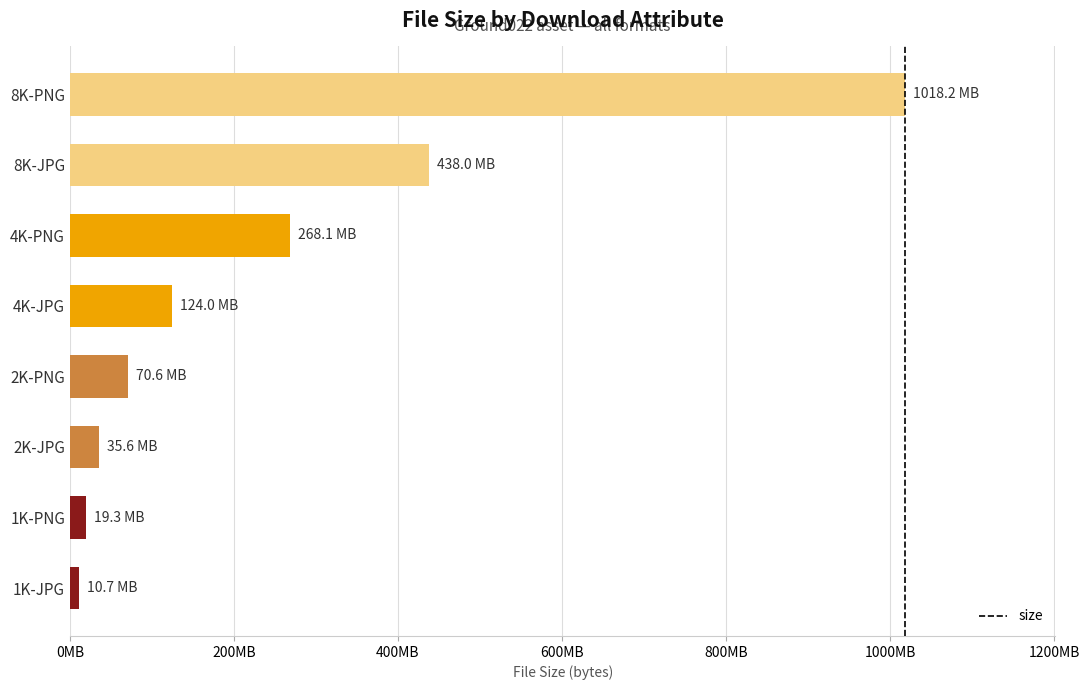

How many values are below 124009857?

4